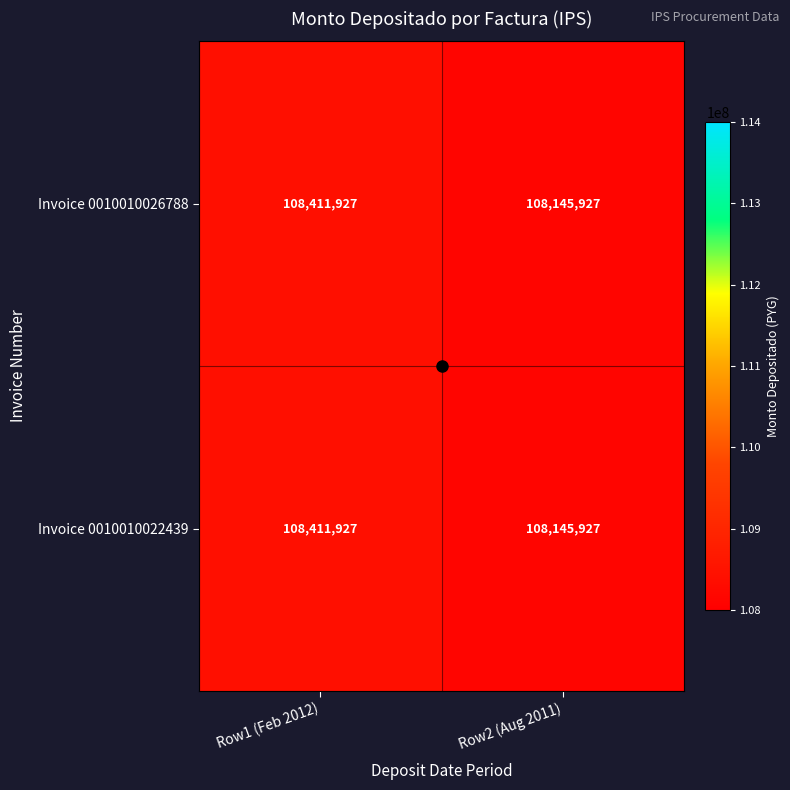

List the labels in order of Invoice 0010010022439 value, largest first.

Row1 (Feb 2012), Row2 (Aug 2011)